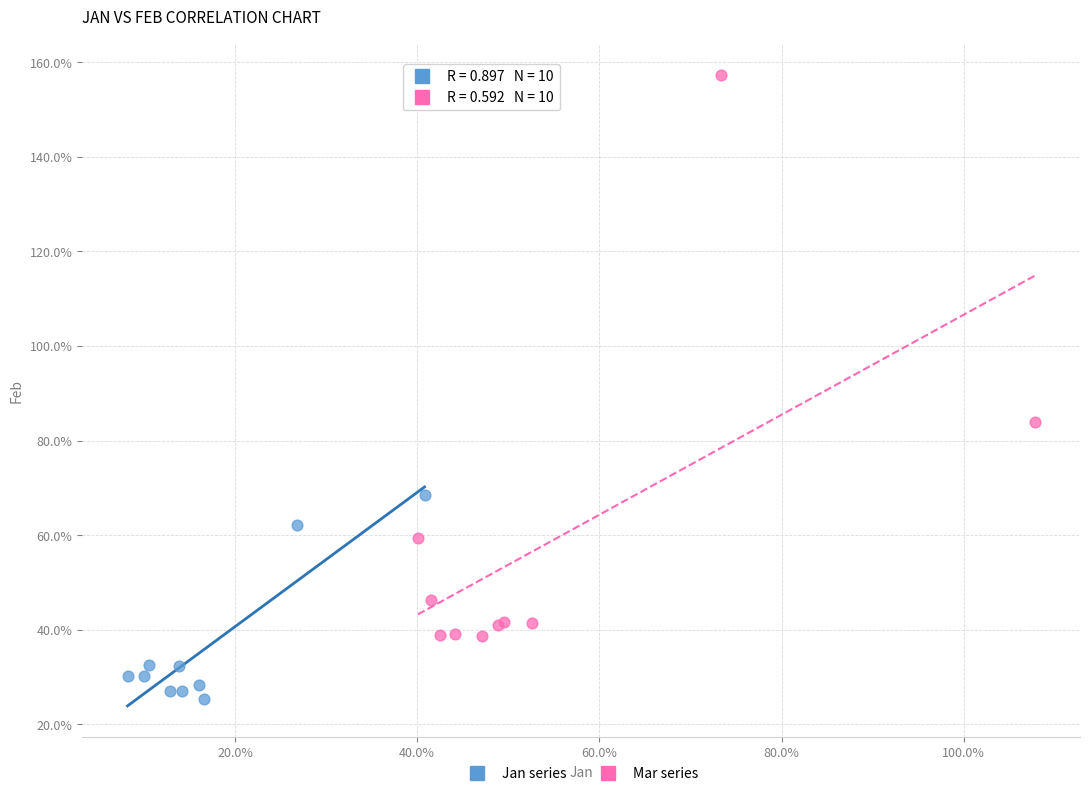

What are all the series names shown in the legend?

Jan series, Mar series